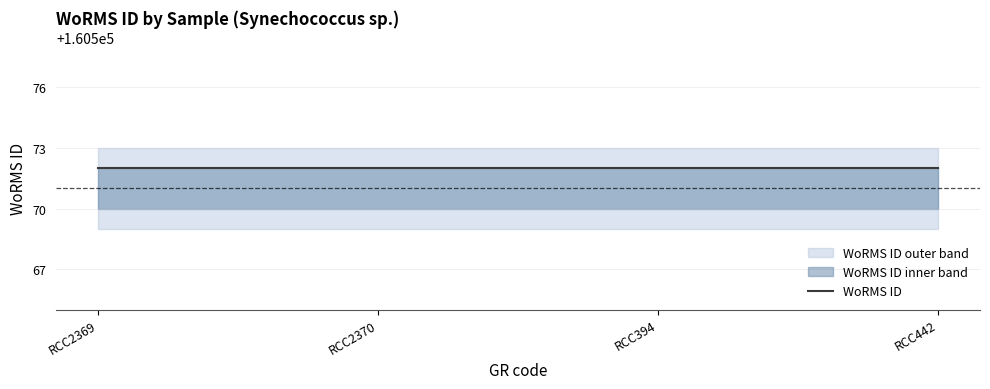

Count the number of categories in the chart.

4